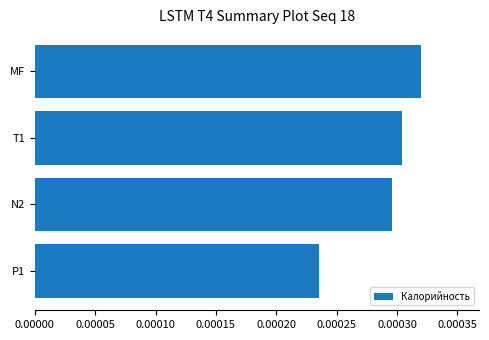

Count the values in the range 0 to 1.

4